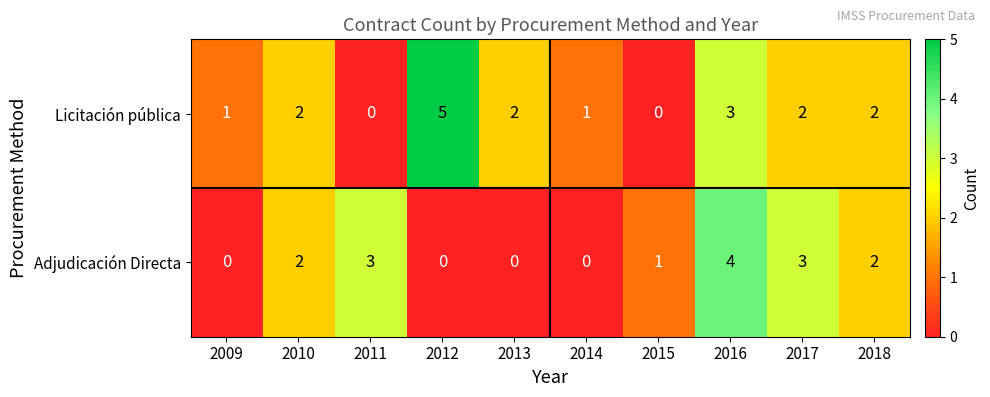

The value of Licitación pública at 2012 is 5. True or false?

True